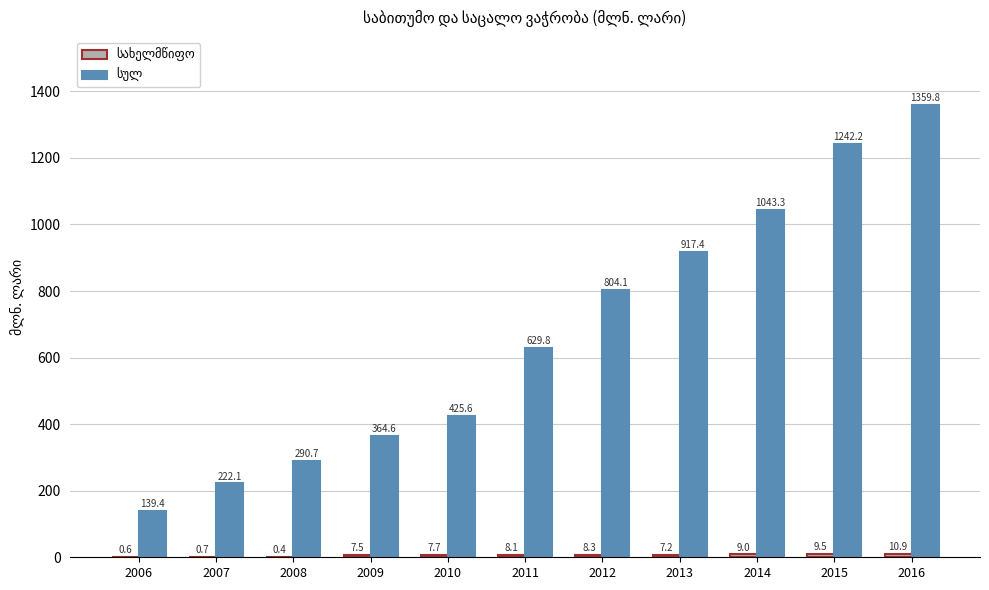

At which category is the sum across all series the highest?

2016